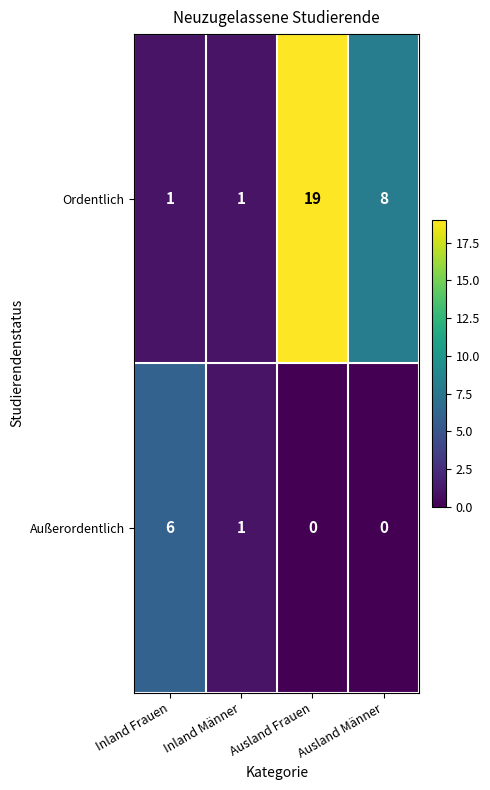

Which series has the largest range (max minus min)?

Ordentlich